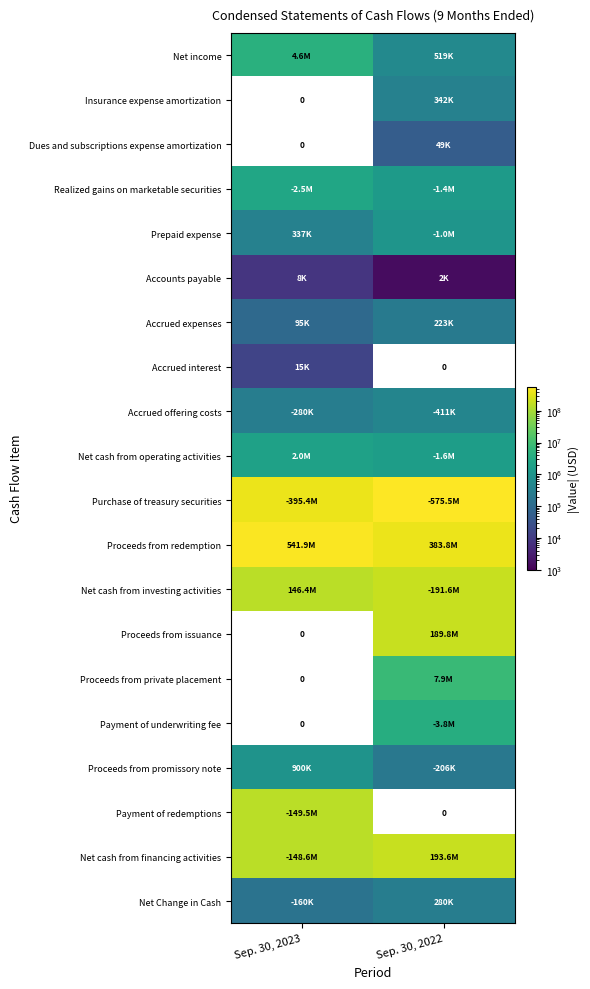

At how many categories does at least one series exceed 538333239?

2